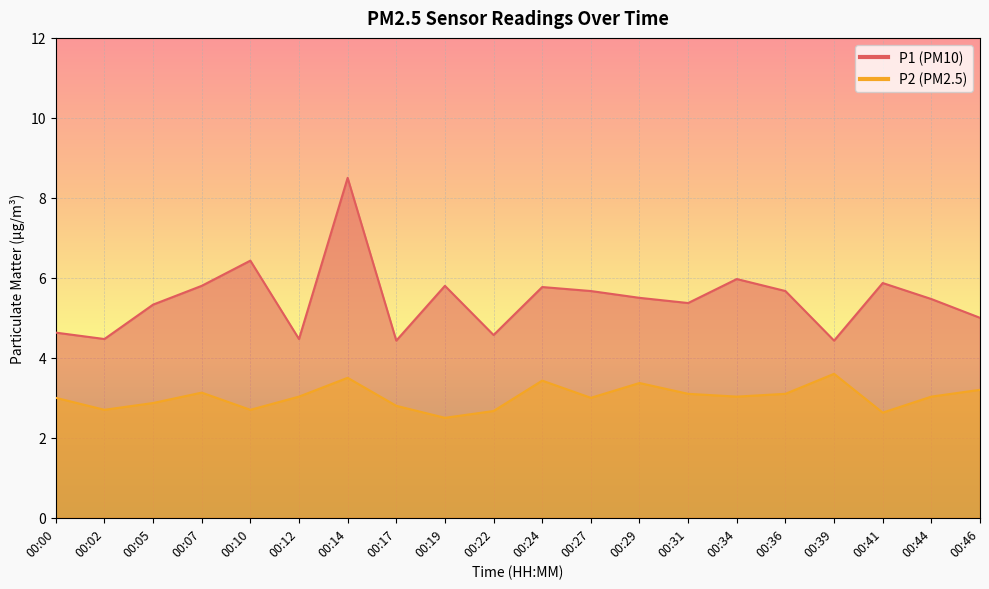

List the labels in order of P2 value, largest first.

00:39, 00:14, 00:24, 00:29, 00:46, 00:07, 00:31, 00:36, 00:12, 00:34, 00:44, 00:00, 00:27, 00:05, 00:17, 00:02, 00:10, 00:22, 00:41, 00:19